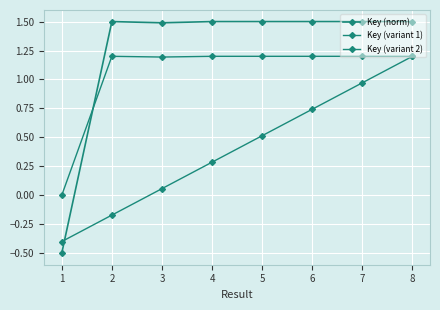

Which series changed the most between 1 and 6?

Key (norm)